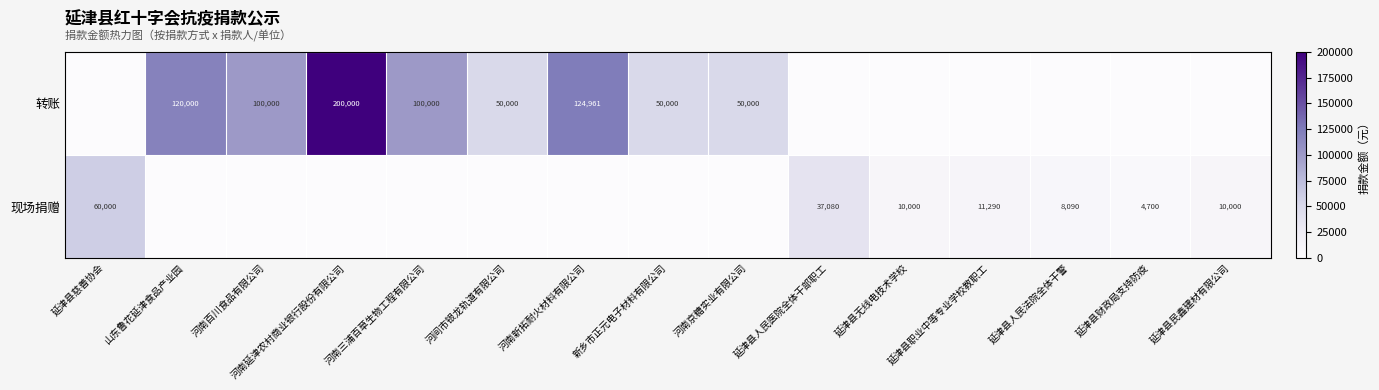

Is the value of 转账 at 河南百川食品有限公司 greater than the value of 现场捐赠 at 延津县慈善协会?

Yes